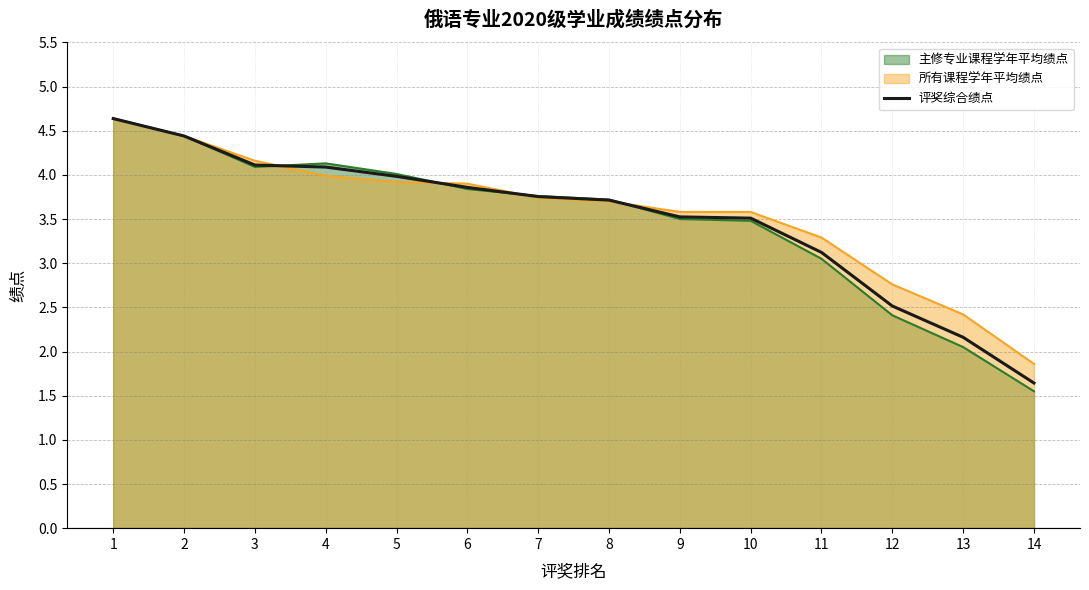

What is the maximum value shown in the chart?

4.6